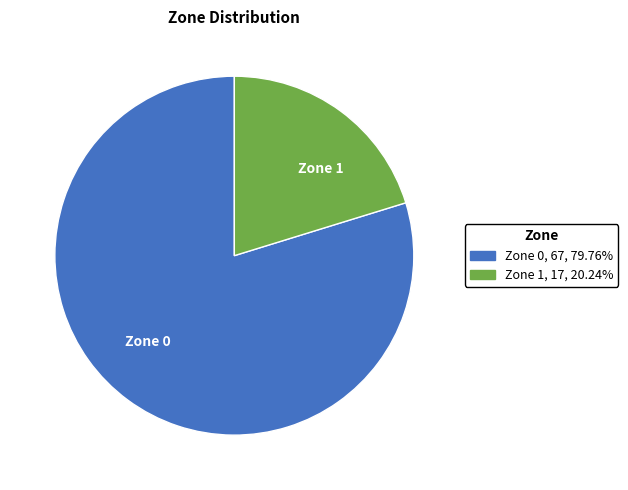

Combined, do Zone 1 and Zone 0 account for over 50%?

Yes